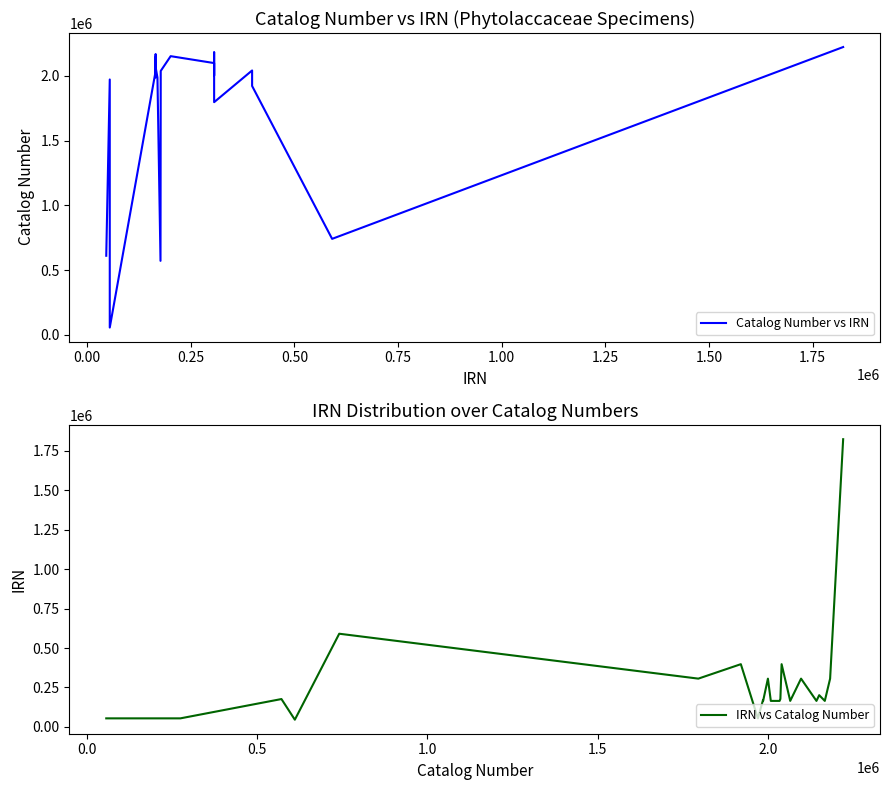

True or false: Catalog Number vs IRN and IRN vs Catalog Number cross at least once.

False